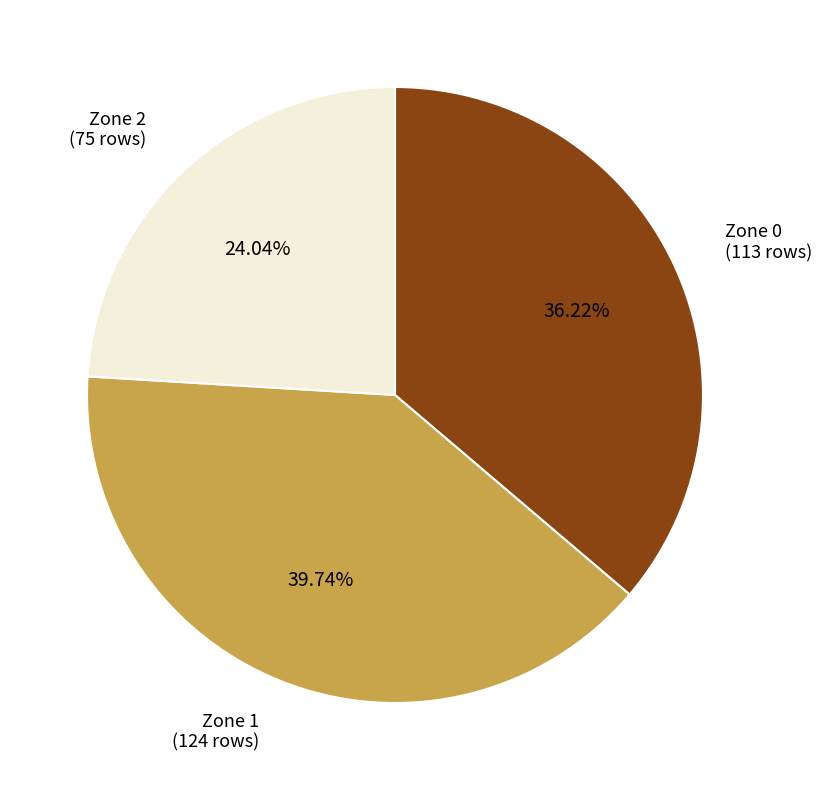

What percentage is the Zone 0 slice, to the nearest percent?

36%